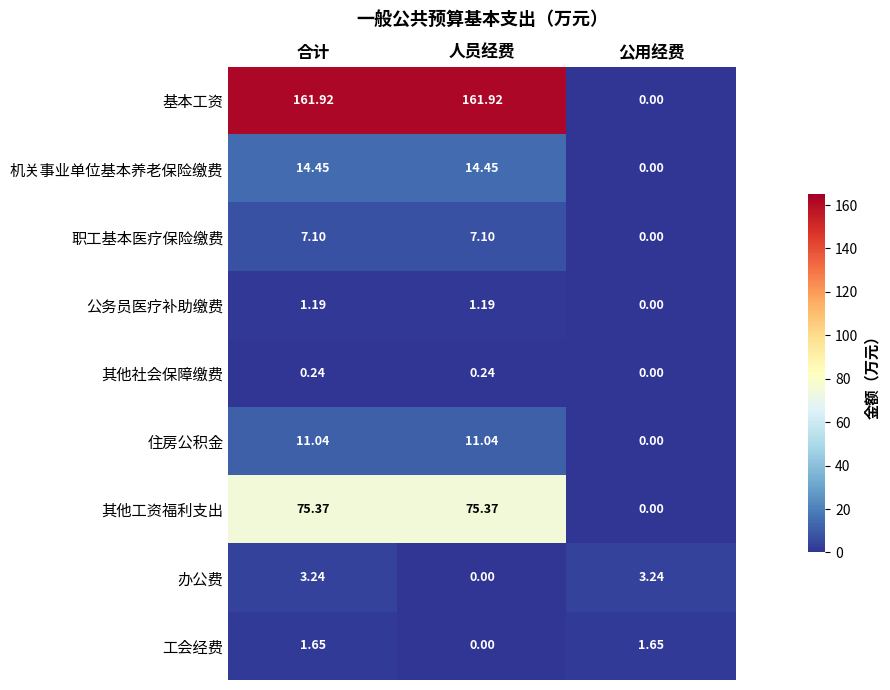

List the series in order of their peak value, highest first.

基本工资, 其他工资福利支出, 机关事业单位基本养老保险缴费, 住房公积金, 职工基本医疗保险缴费, 办公费, 工会经费, 公务员医疗补助缴费, 其他社会保障缴费